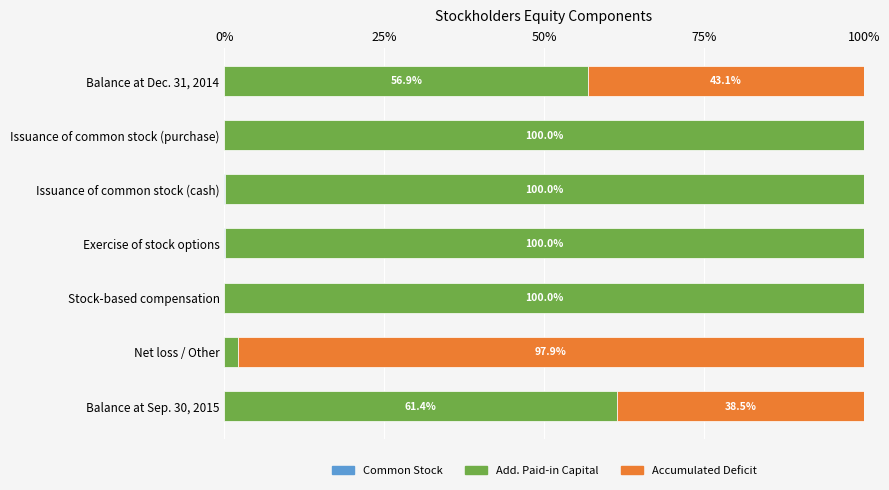

How many distinct data groups are displayed?

3